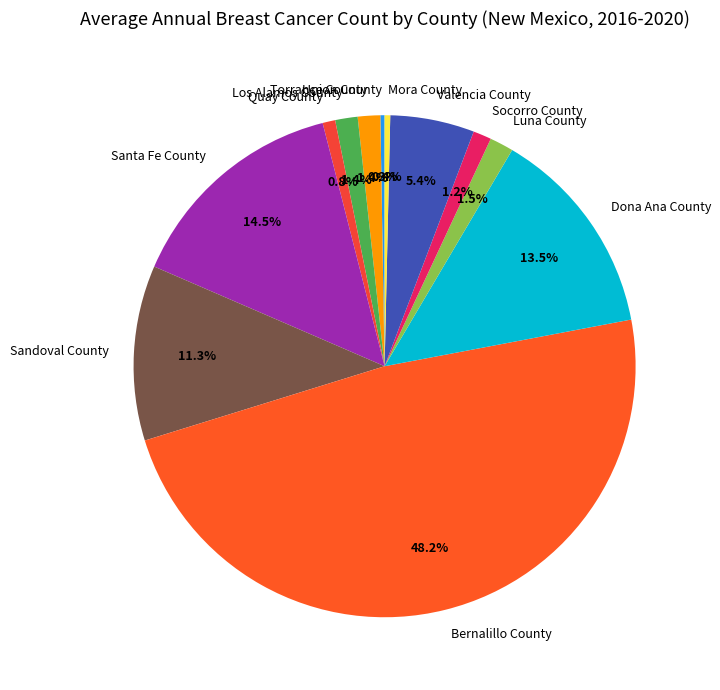

What is the ratio of the value at Los Alamos County to the value at Torrance County?

1.0